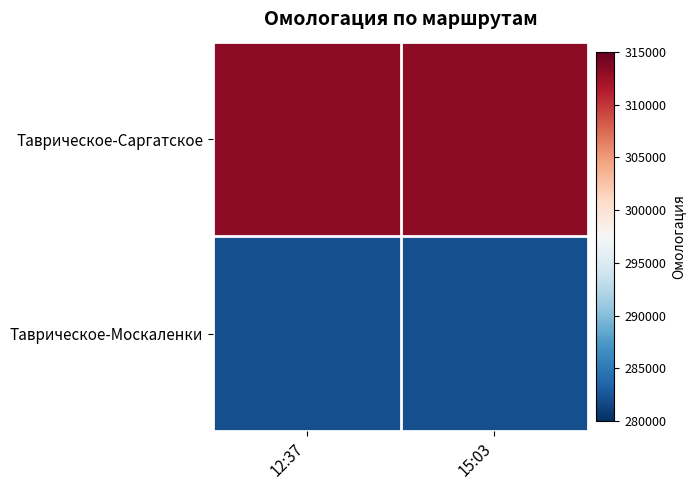

At which category does the chart reach its peak across all series?

12:37